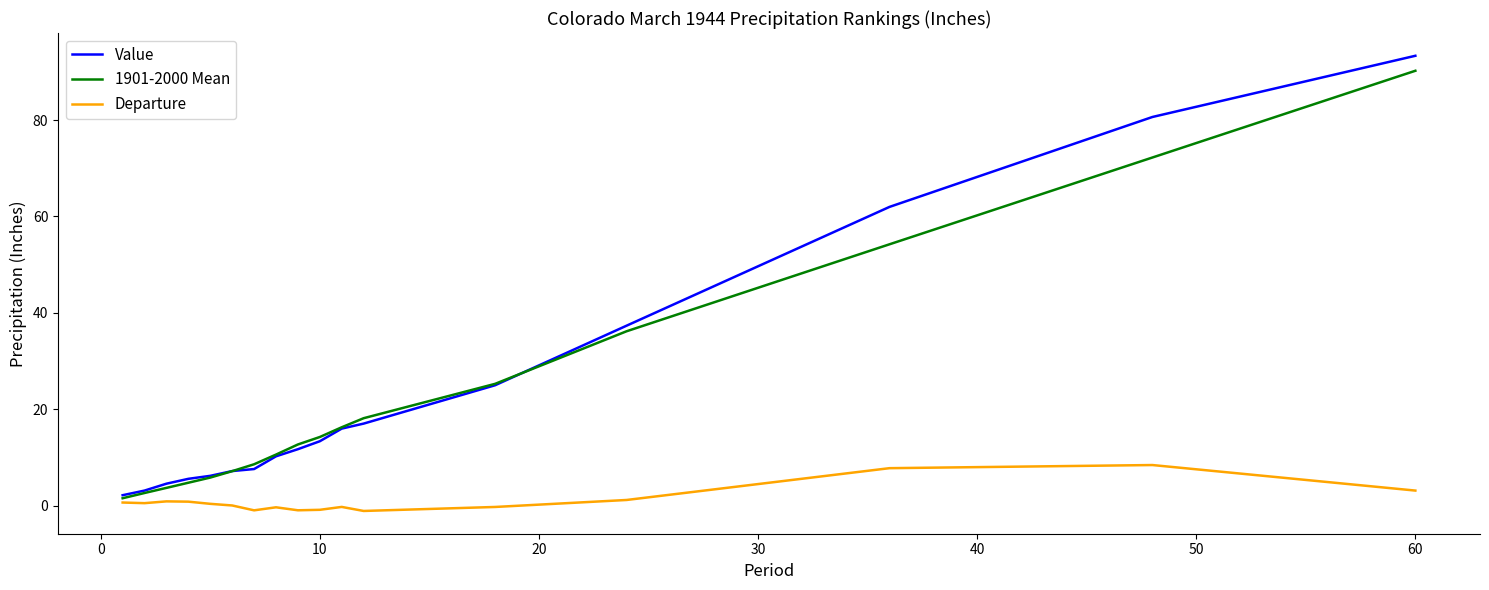

Which series has the largest range (max minus min)?

Value